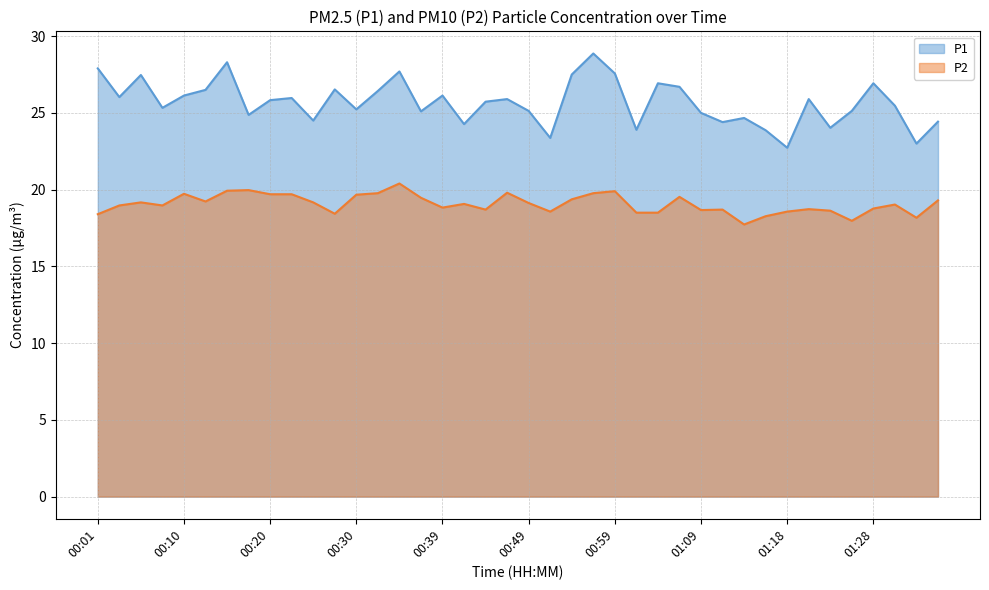

Reading left to right, extract all data points from this chart.

P1: 00:01=27.9	00:03=26.0	00:05=27.5	00:08=25.3	00:10=26.1	00:13=26.5	00:15=28.3	00:18=24.9	00:20=25.8	00:22=26.0	00:25=24.5	00:27=26.5	00:30=25.2	00:32=26.4	00:35=27.7	00:37=25.1	00:39=26.1	00:42=24.3	00:44=25.7	00:47=25.9	00:49=25.1	00:52=23.4	00:54=27.5	00:57=28.9	00:59=27.6	01:01=23.9	01:04=26.9	01:06=26.7	01:09=25.0	01:11=24.4	01:14=24.7	01:16=23.9	01:18=22.7	01:21=25.9	01:23=24.0	01:26=25.1	01:28=26.9	01:31=25.5	01:33=23.0	01:35=24.4
P2: 00:01=18.4	00:03=19.0	00:05=19.2	00:08=19.0	00:10=19.7	00:13=19.2	00:15=19.9	00:18=20.0	00:20=19.7	00:22=19.7	00:25=19.2	00:27=18.4	00:30=19.7	00:32=19.8	00:35=20.4	00:37=19.5	00:39=18.8	00:42=19.1	00:44=18.7	00:47=19.8	00:49=19.1	00:52=18.6	00:54=19.4	00:57=19.8	00:59=19.9	01:01=18.5	01:04=18.5	01:06=19.5	01:09=18.7	01:11=18.7	01:14=17.7	01:16=18.3	01:18=18.6	01:21=18.7	01:23=18.6	01:26=18.0	01:28=18.8	01:31=19.0	01:33=18.2	01:35=19.3